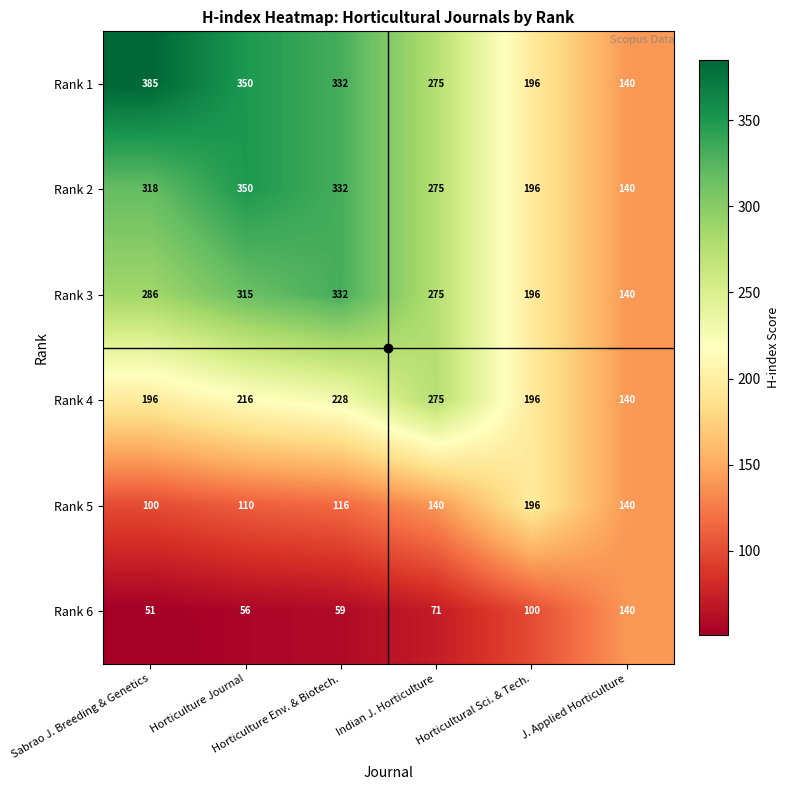

At how many categories does at least one series exceed 147?

5